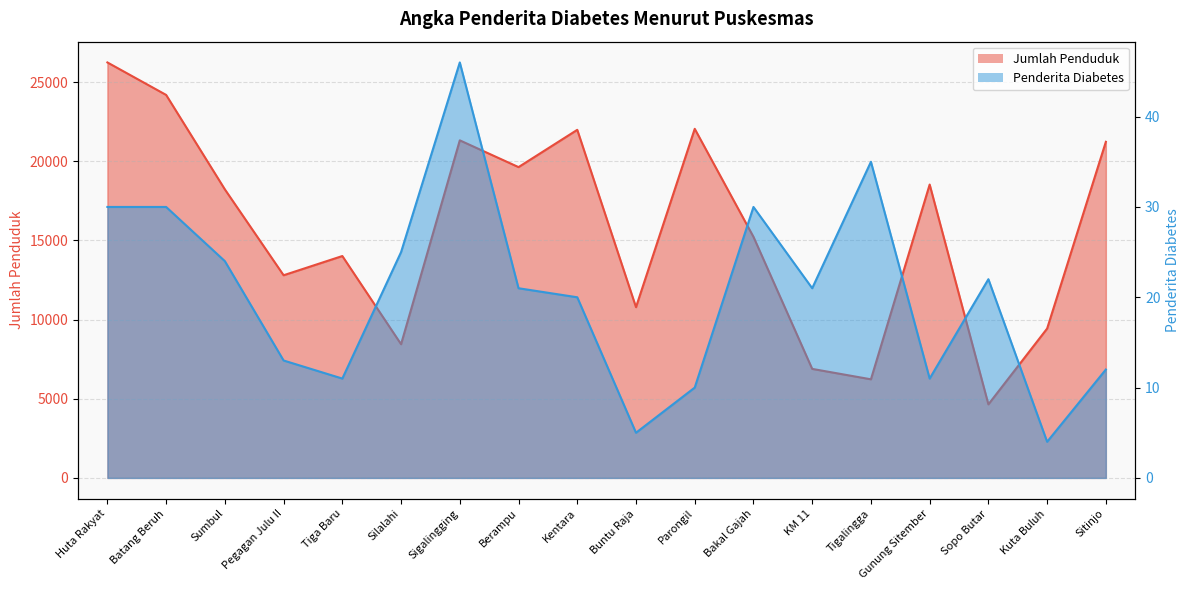

What is the label of the 14th point from the right?

Tiga Baru